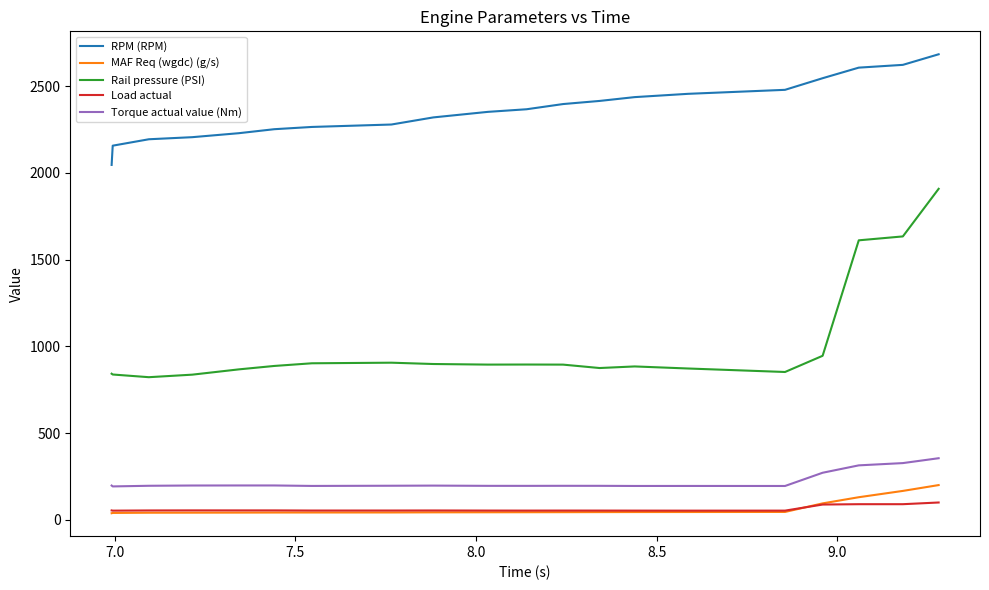

What is the highest value of the Rail pressure (PSI) series?

1908.3